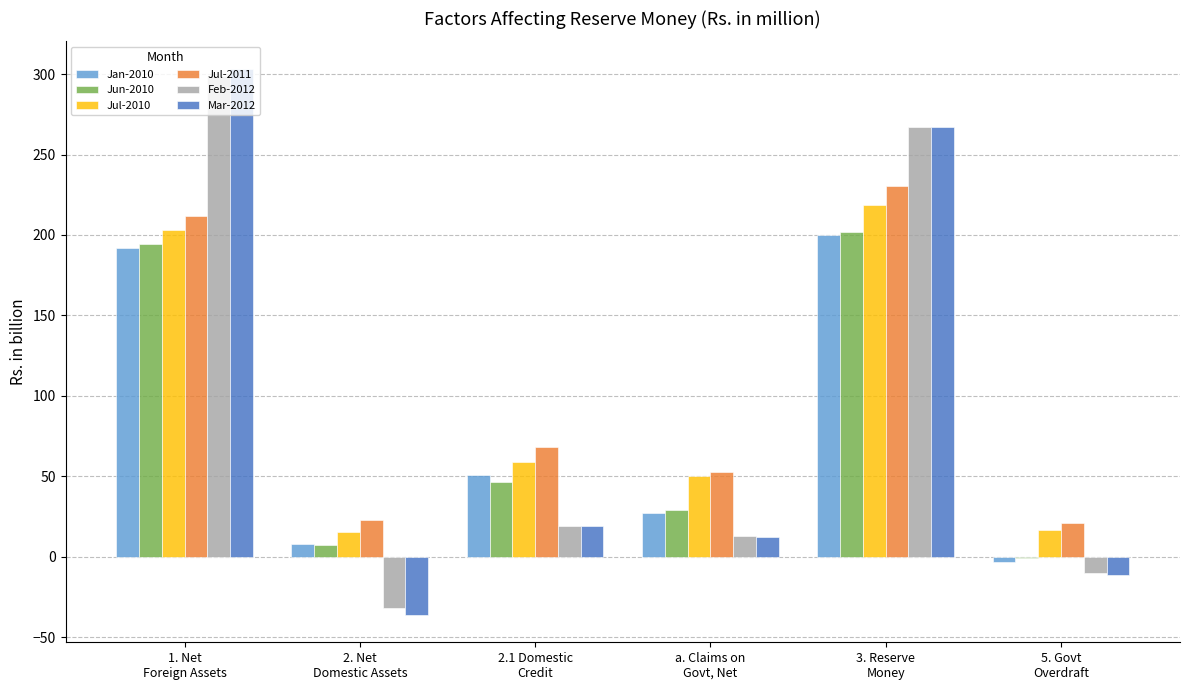

What is the greatest value displayed?

303.4